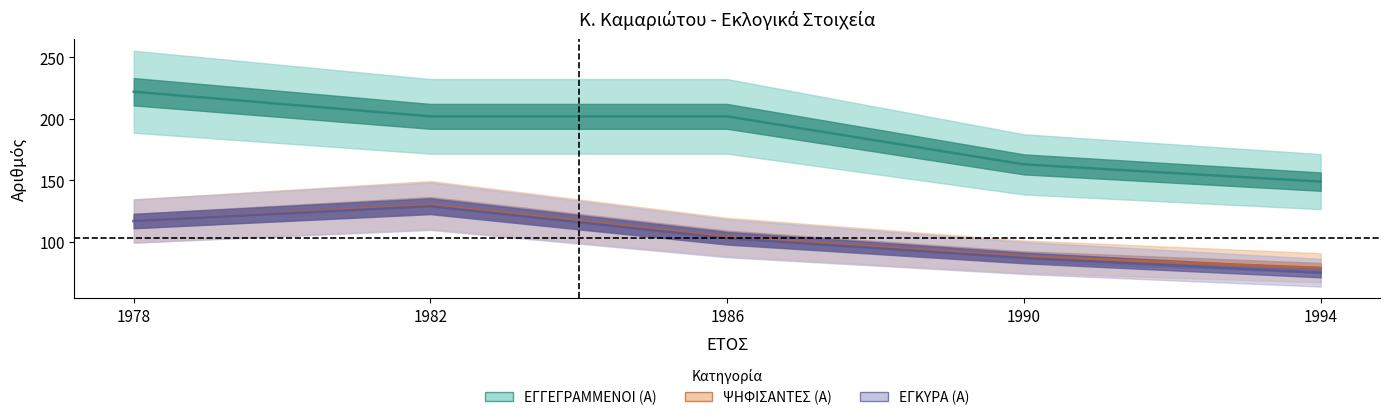

How many ΨΗΦΙΣΑΝΤΕΣ (Α) values are between 88 and 117?

3